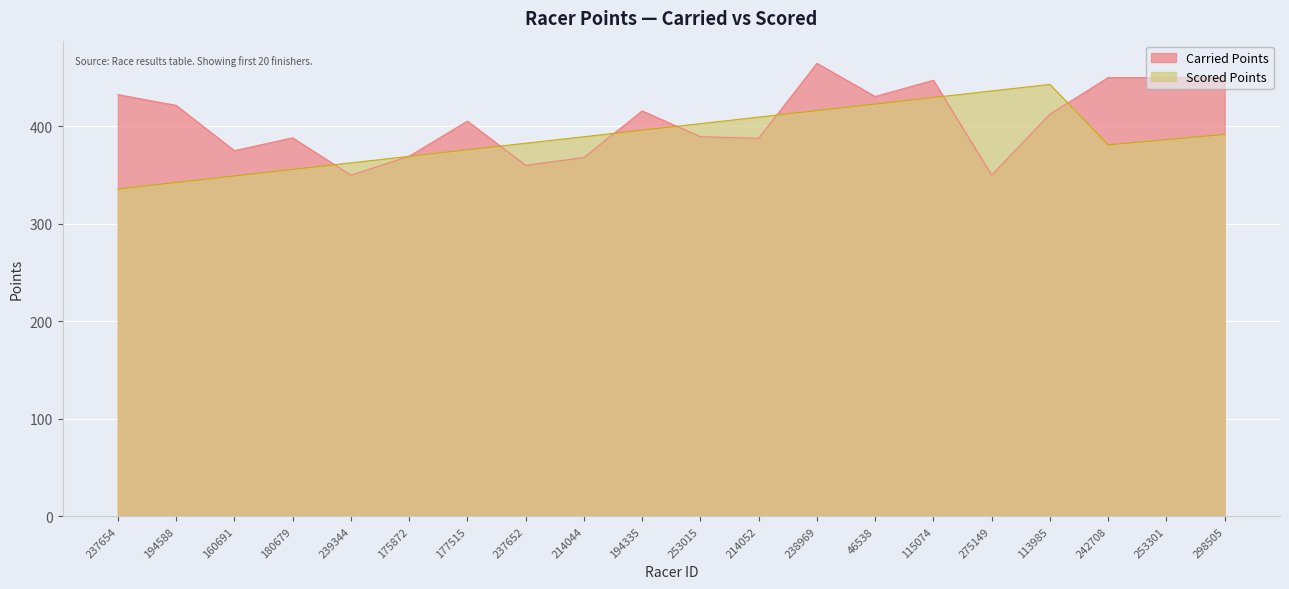

At how many categories does at least one series exceed 398?

14